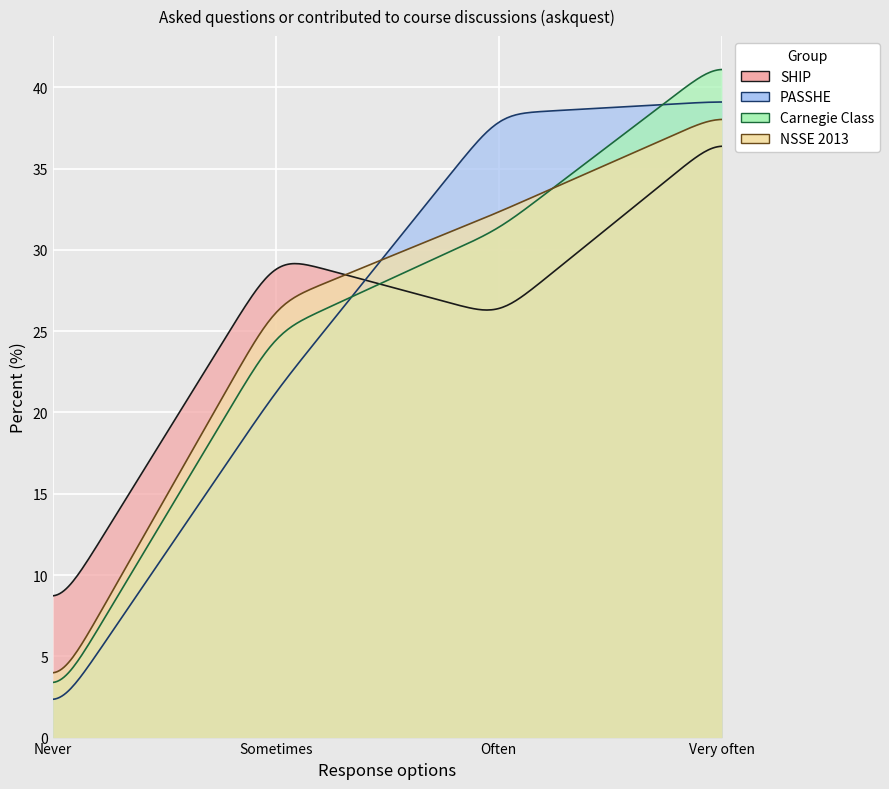

Which category has the lowest value across all series?

Never